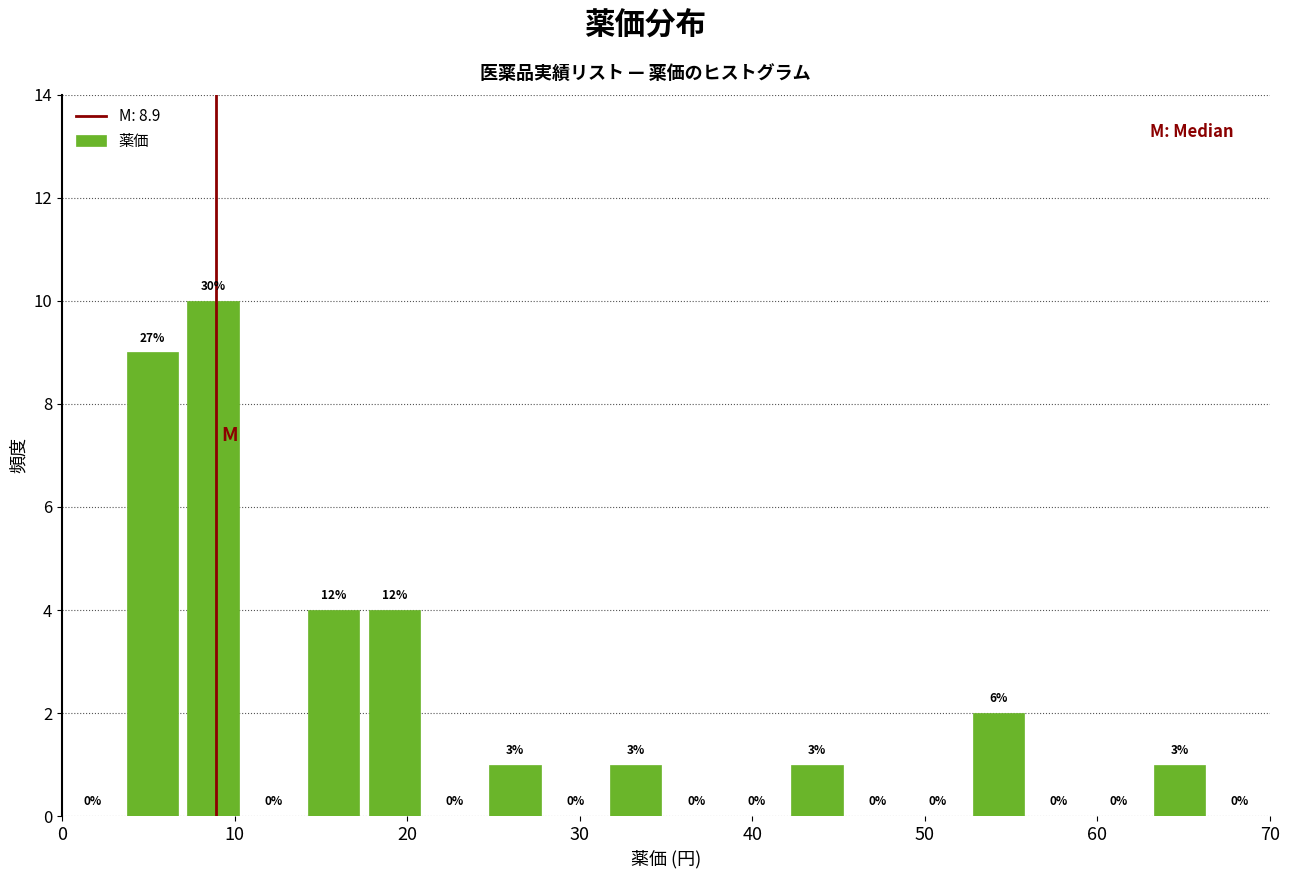

Read against the x-axis, roughly where is the centre of the tallest bar?

9